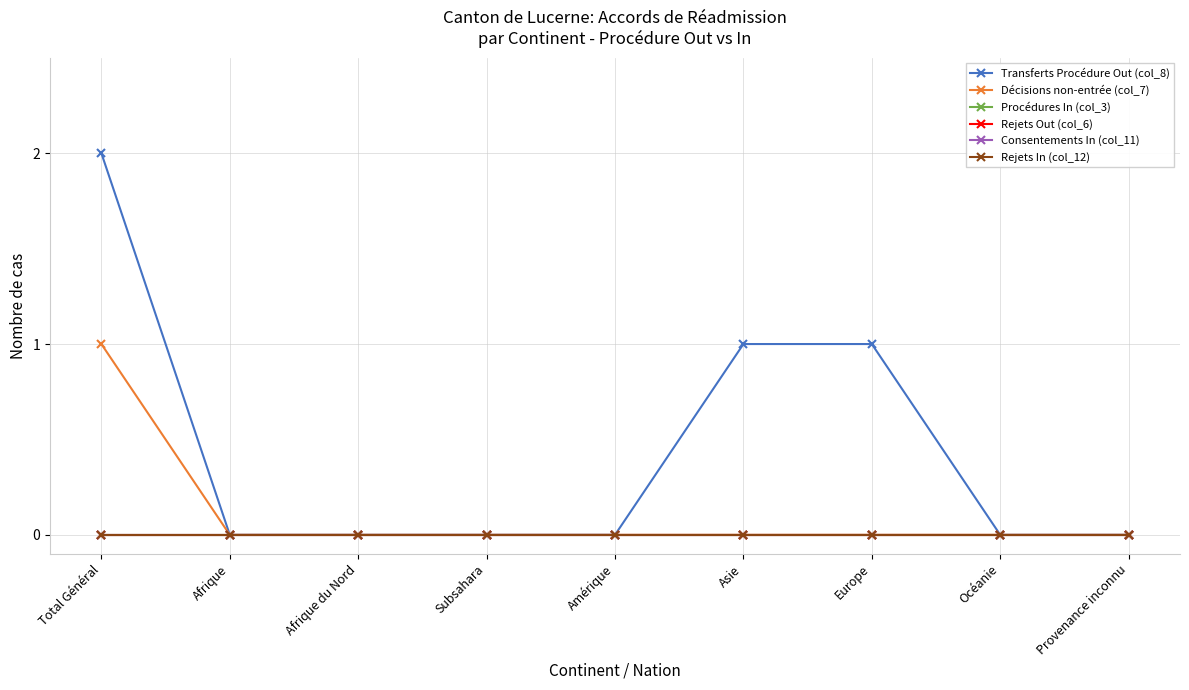

Where is Décisions non-entrée (col_7) nearest to the value 0?

Afrique